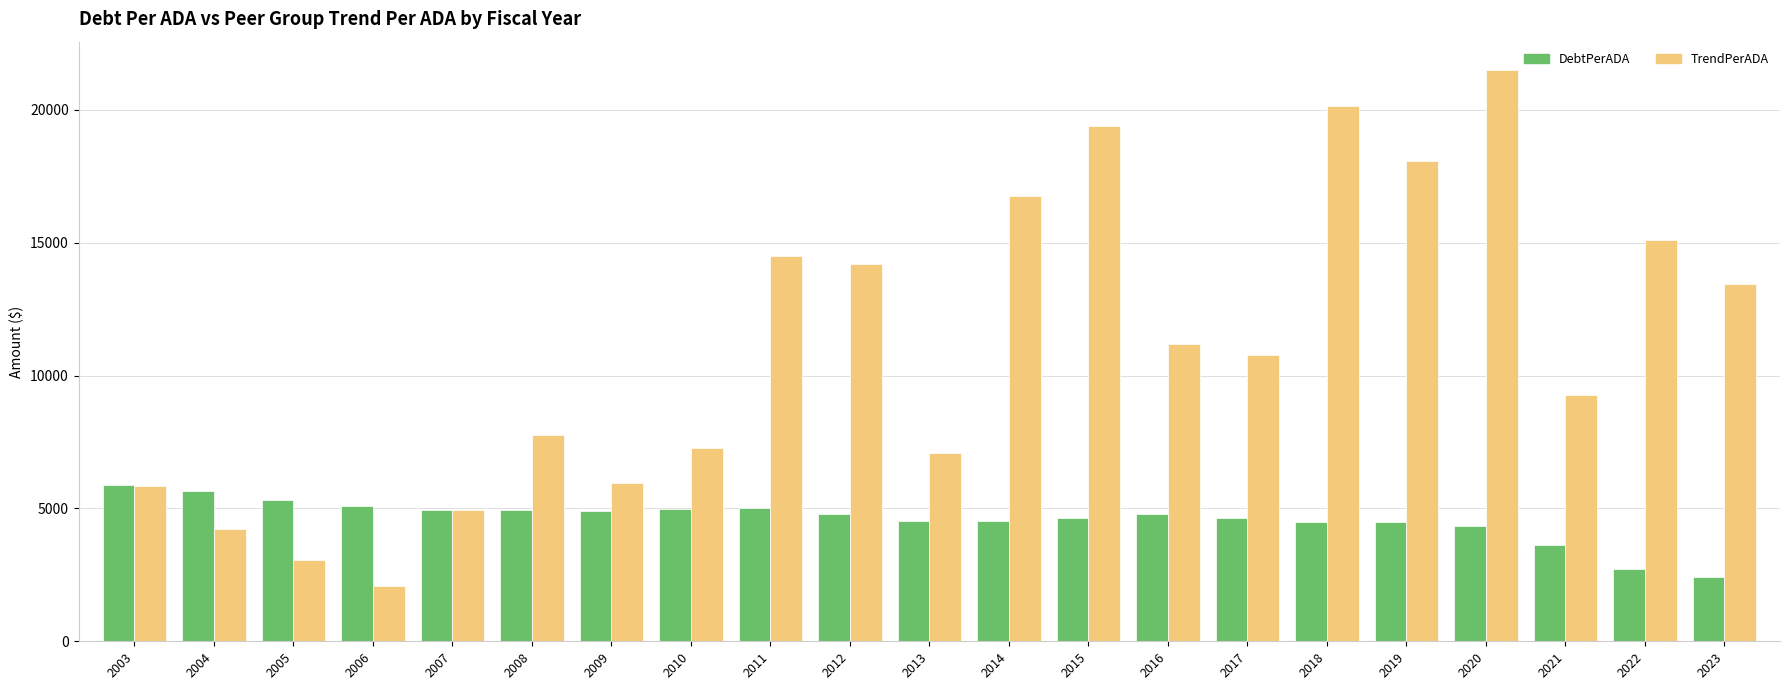

What is the value of the TrendPerADA bar at the 1st from the left?

5846.3